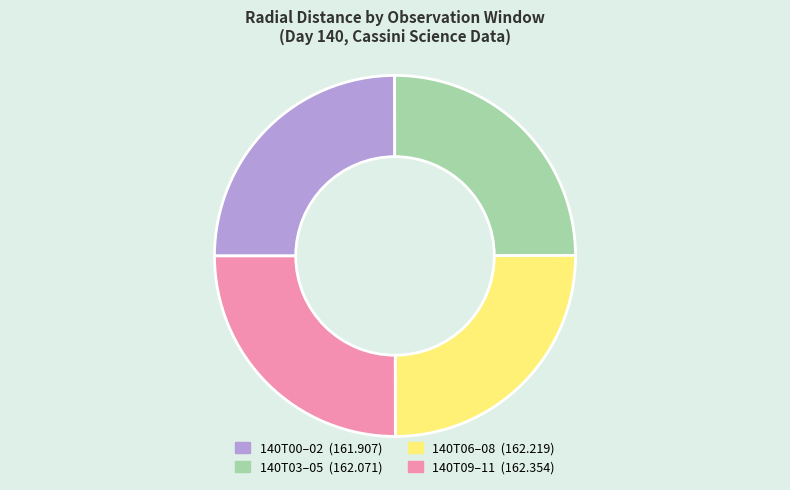

Does any single category account for the majority?

No